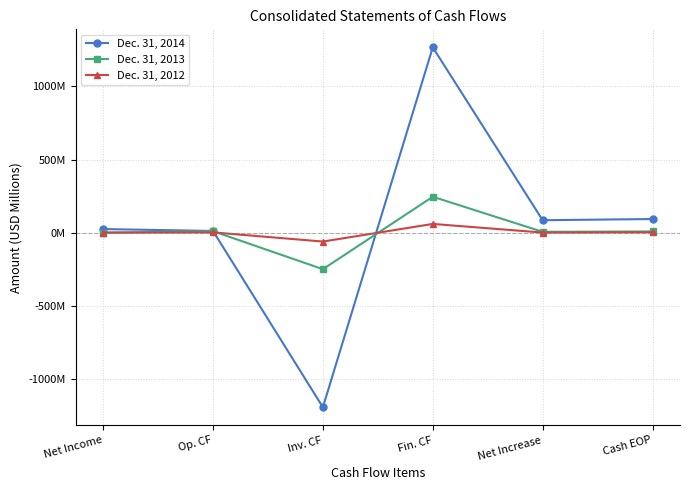

True or false: Dec. 31, 2013 has more than 2 points higher than both neighbors.

False